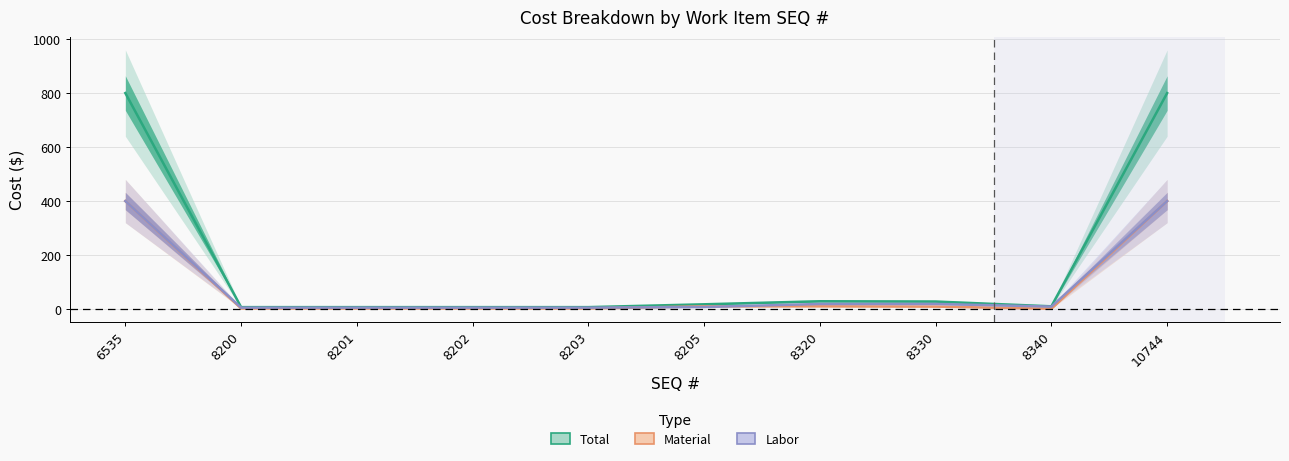

Which series has the largest range (max minus min)?

Total